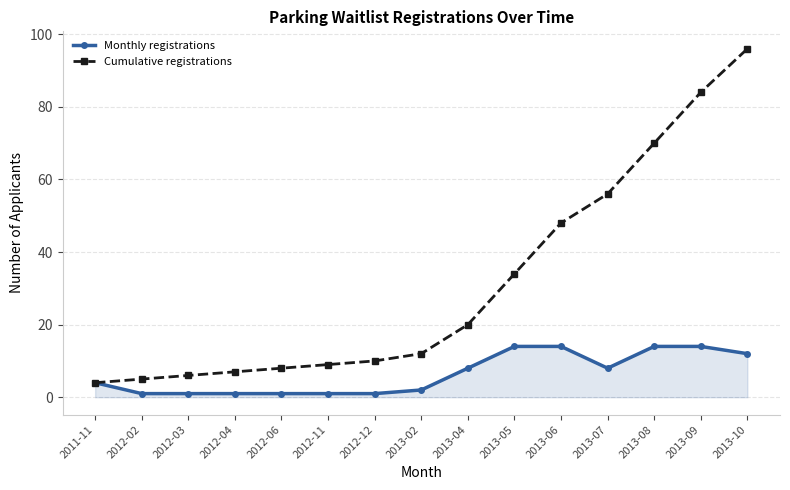

Is the value of Monthly registrations at 2012-11 greater than the value of Cumulative registrations at 2012-12?

No